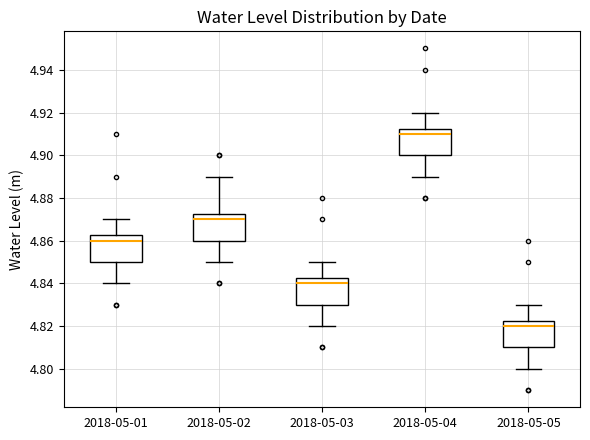

Reading left to right, transcribe this box plot: for each box, give where its median line is, the range the box spans, and where its two whiskers end, as read against the y-axis. The values are not printed on the chart, so give them approximately, as read against the axis.

2018-05-01: median 4.860, box 4.850 to 4.862, whiskers 4.840 to 4.870
2018-05-02: median 4.870, box 4.860 to 4.872, whiskers 4.850 to 4.890
2018-05-03: median 4.840, box 4.830 to 4.842, whiskers 4.820 to 4.850
2018-05-04: median 4.910, box 4.900 to 4.912, whiskers 4.890 to 4.920
2018-05-05: median 4.820, box 4.810 to 4.822, whiskers 4.800 to 4.830